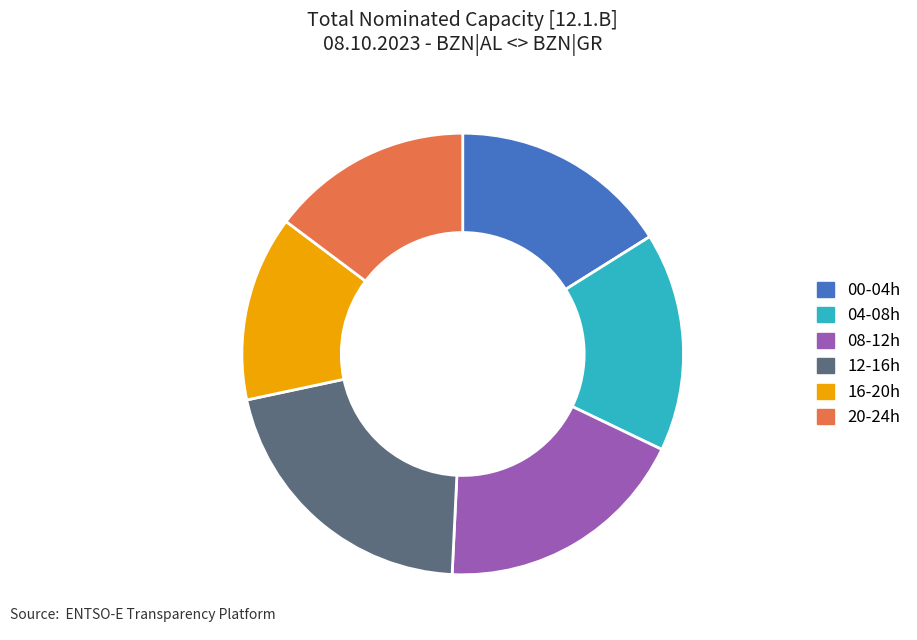

Is there a majority slice in this chart?

No